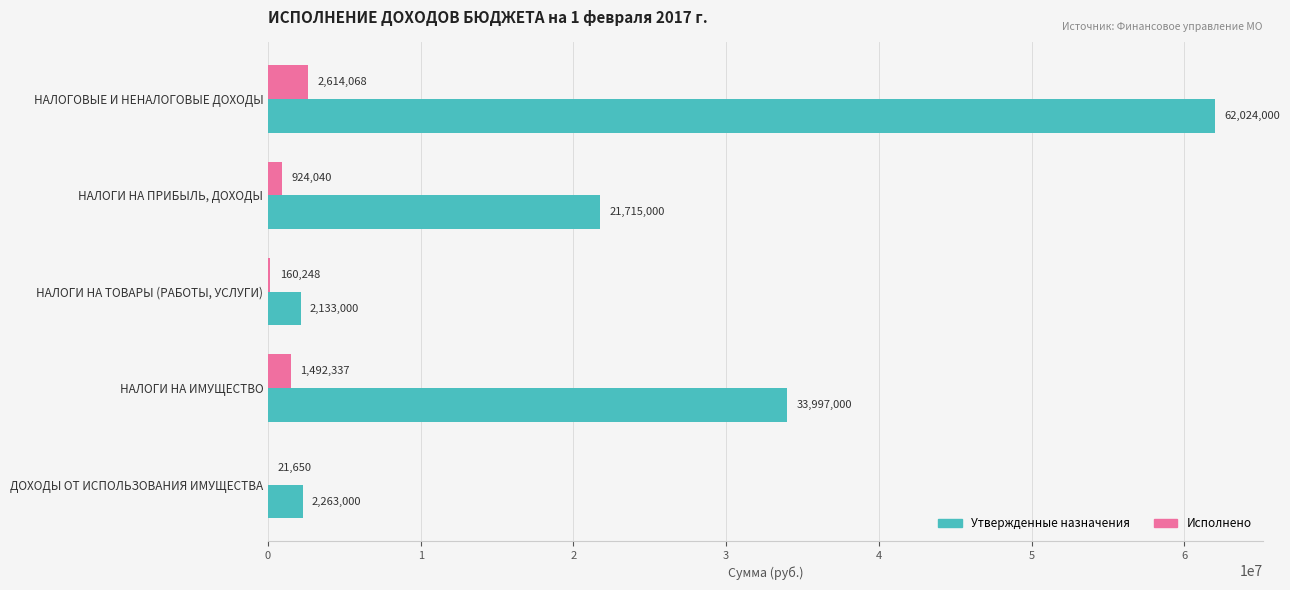

Is the value of Утвержденные назначения at НАЛОГИ НА ПРИБЫЛЬ, ДОХОДЫ greater than the value of Исполнено at ДОХОДЫ ОТ ИСПОЛЬЗОВАНИЯ ИМУЩЕСТВА?

Yes